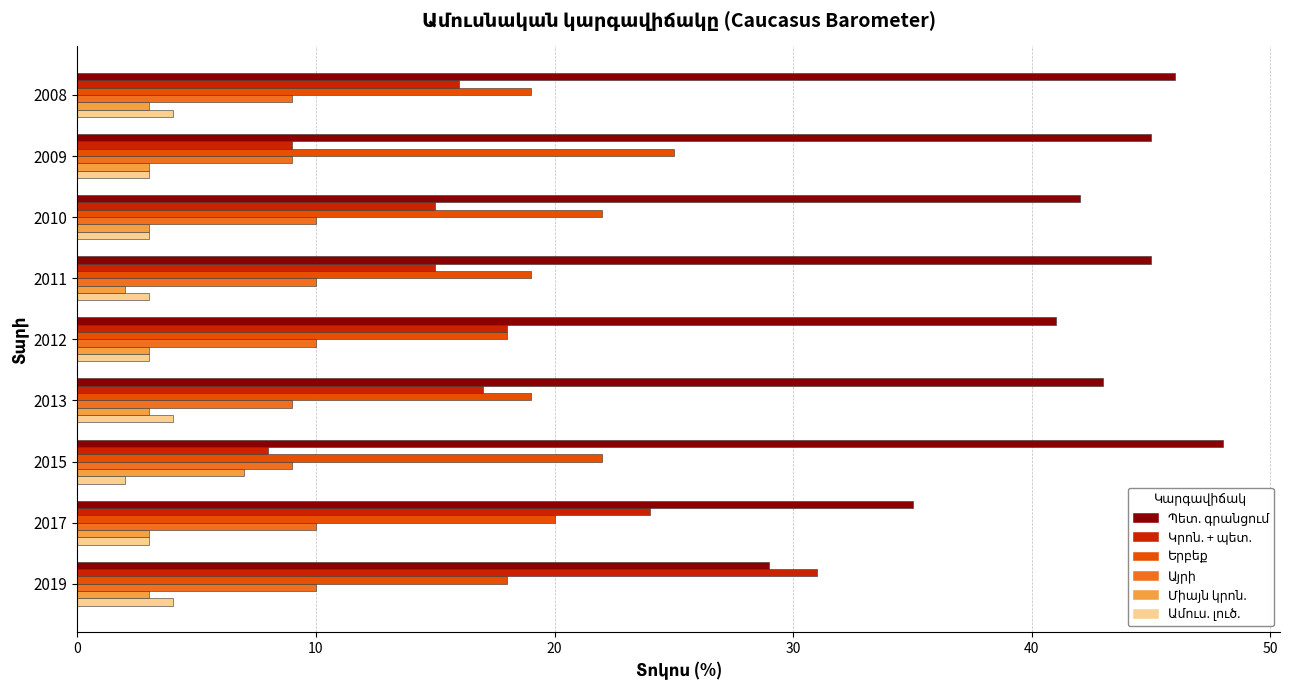

What is the spread (max minus min) of values at 2011?

43